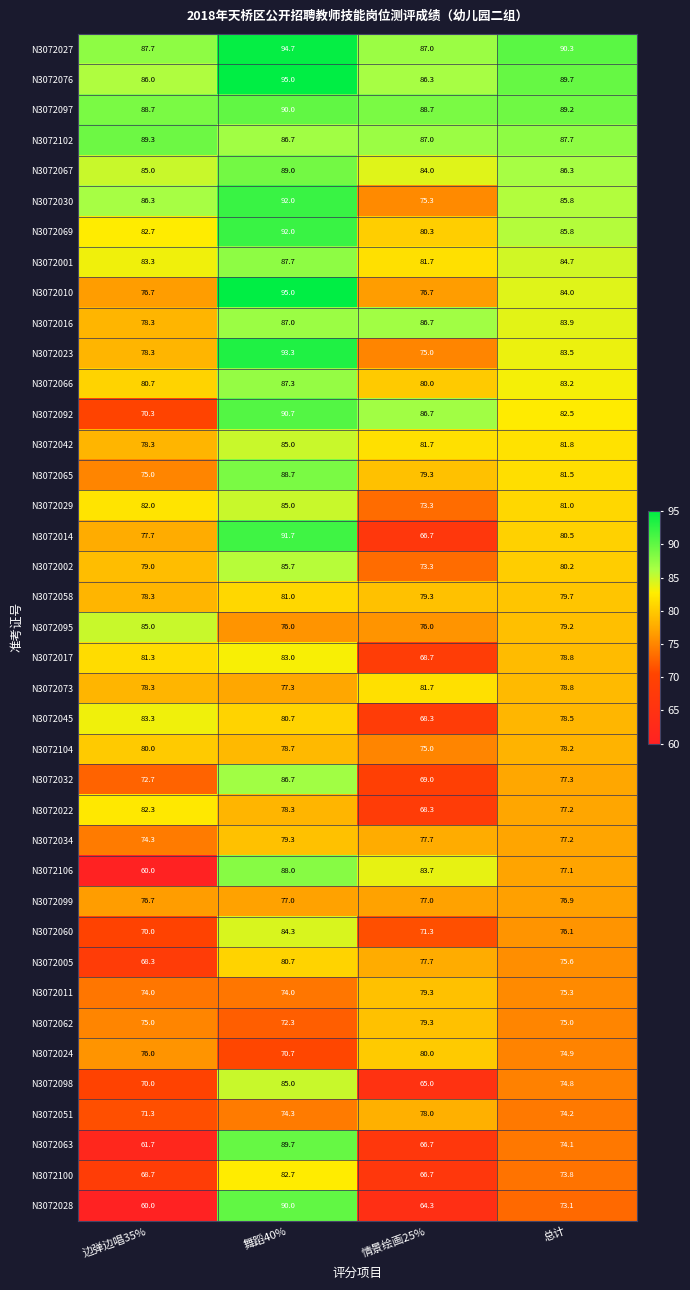

Which label corresponds to the largest value in the chart?

舞蹈40%